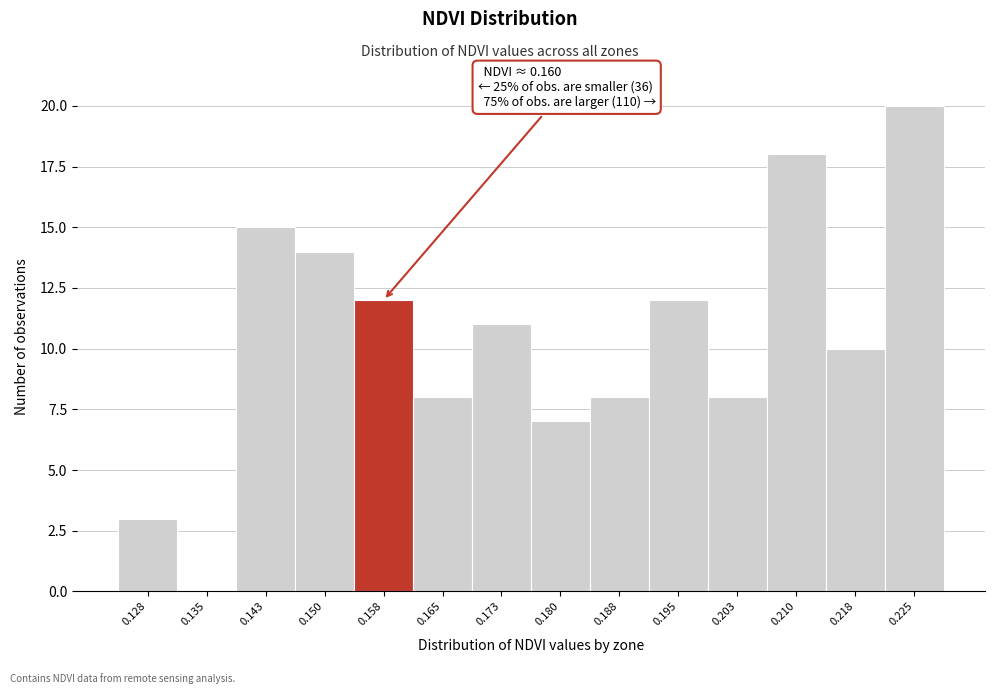

Which range on the x-axis has the tallest bar?

0.222 to 0.229